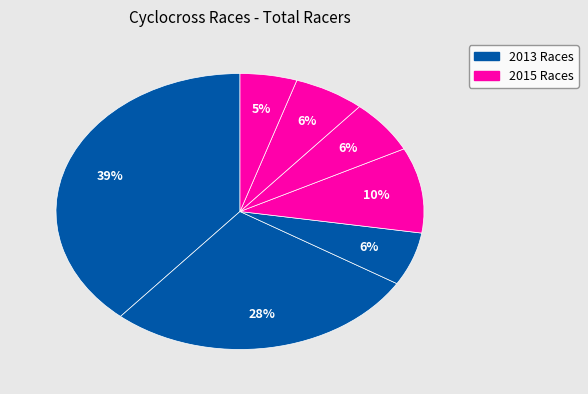

How many segments does this pie chart have?

7